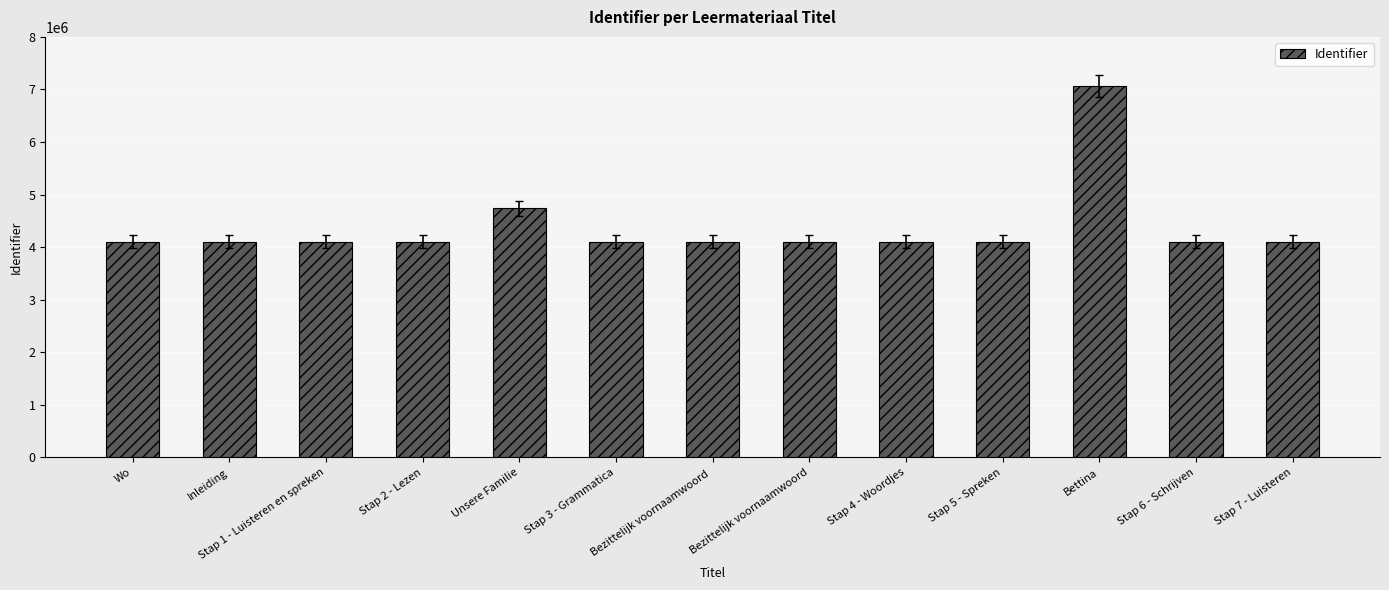

What is the label of the 7th bar from the right?

Bezittelijk voornaamwoord 